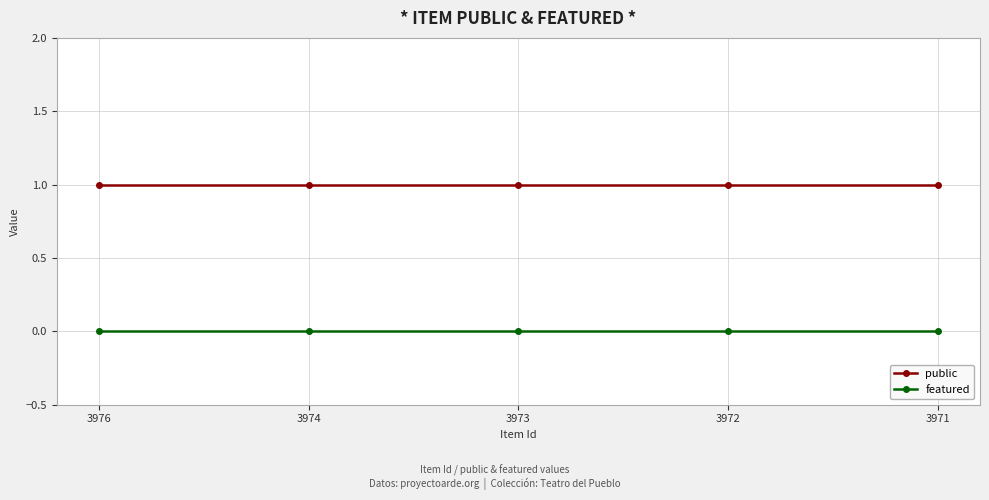

How many lines are shown in the chart?

2